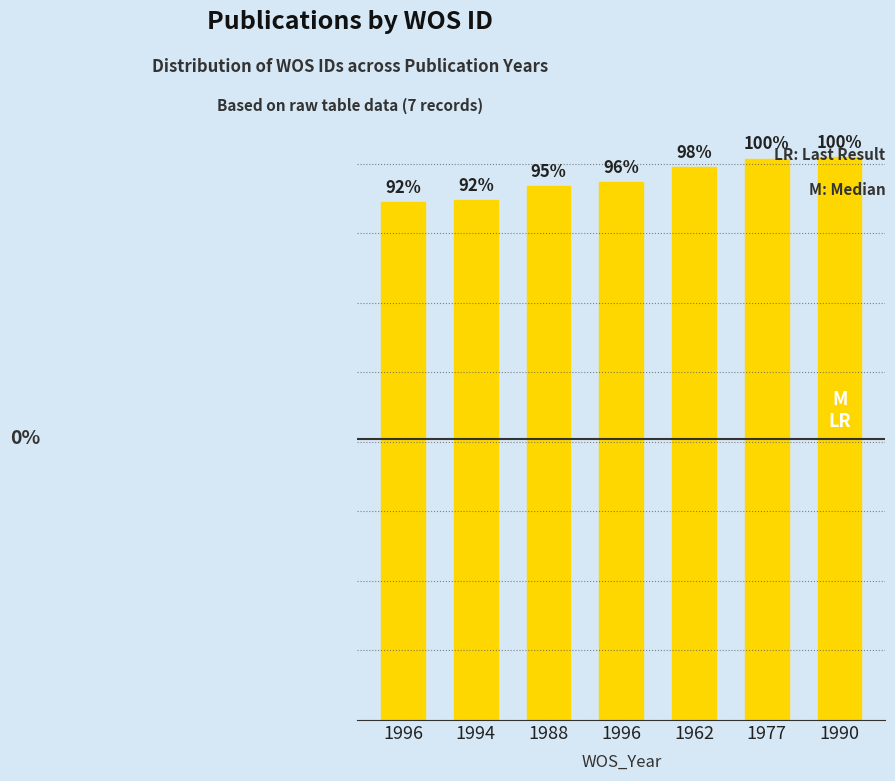

Approximately how many times larger is the value at 1990 compared to 1988?

1.1